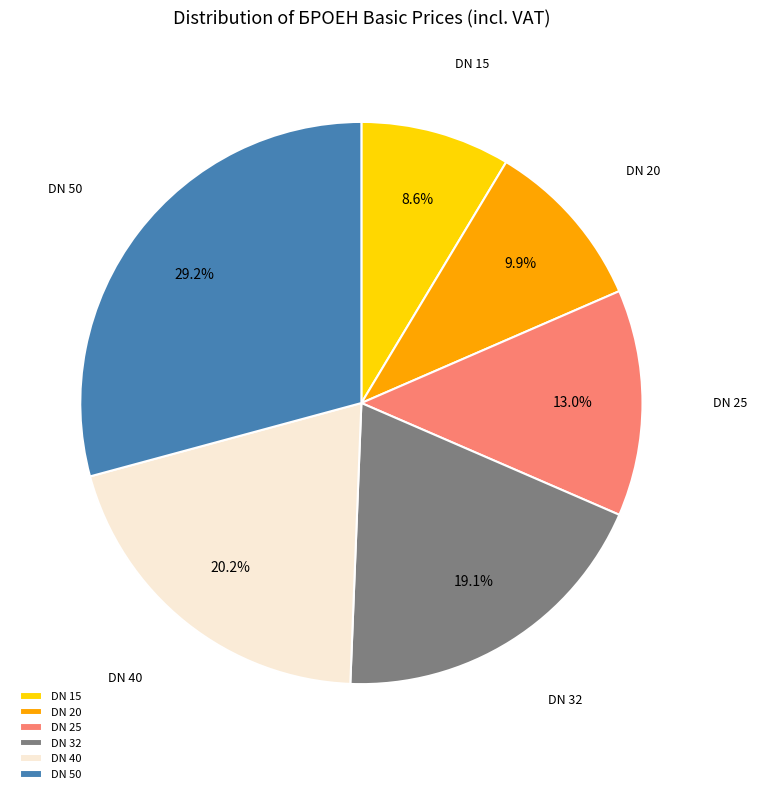

Does DN 32 represent more than half of the total?

No